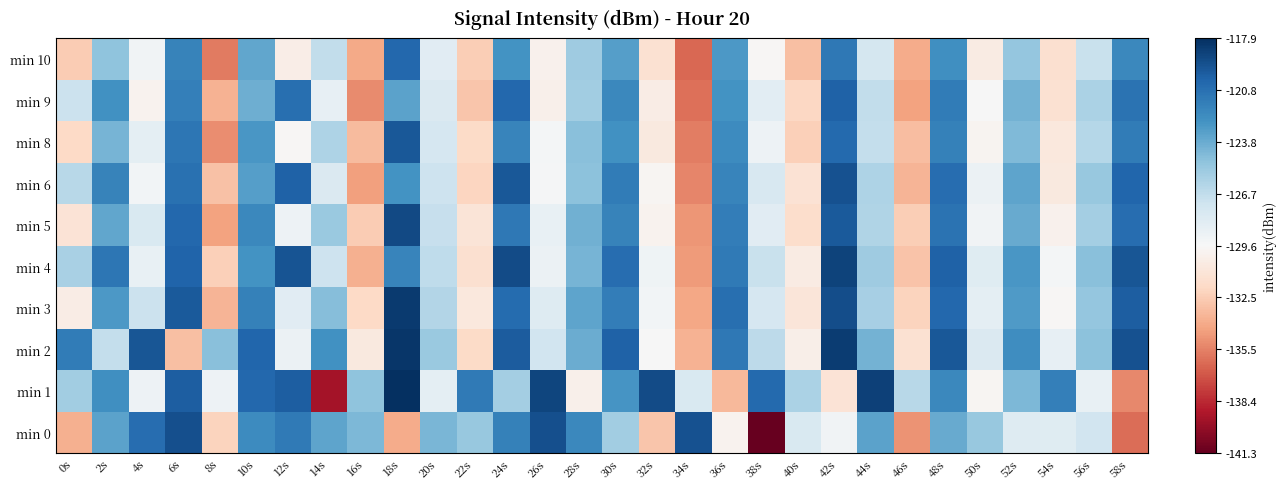

At which category is the sum across all series the highest?

24s